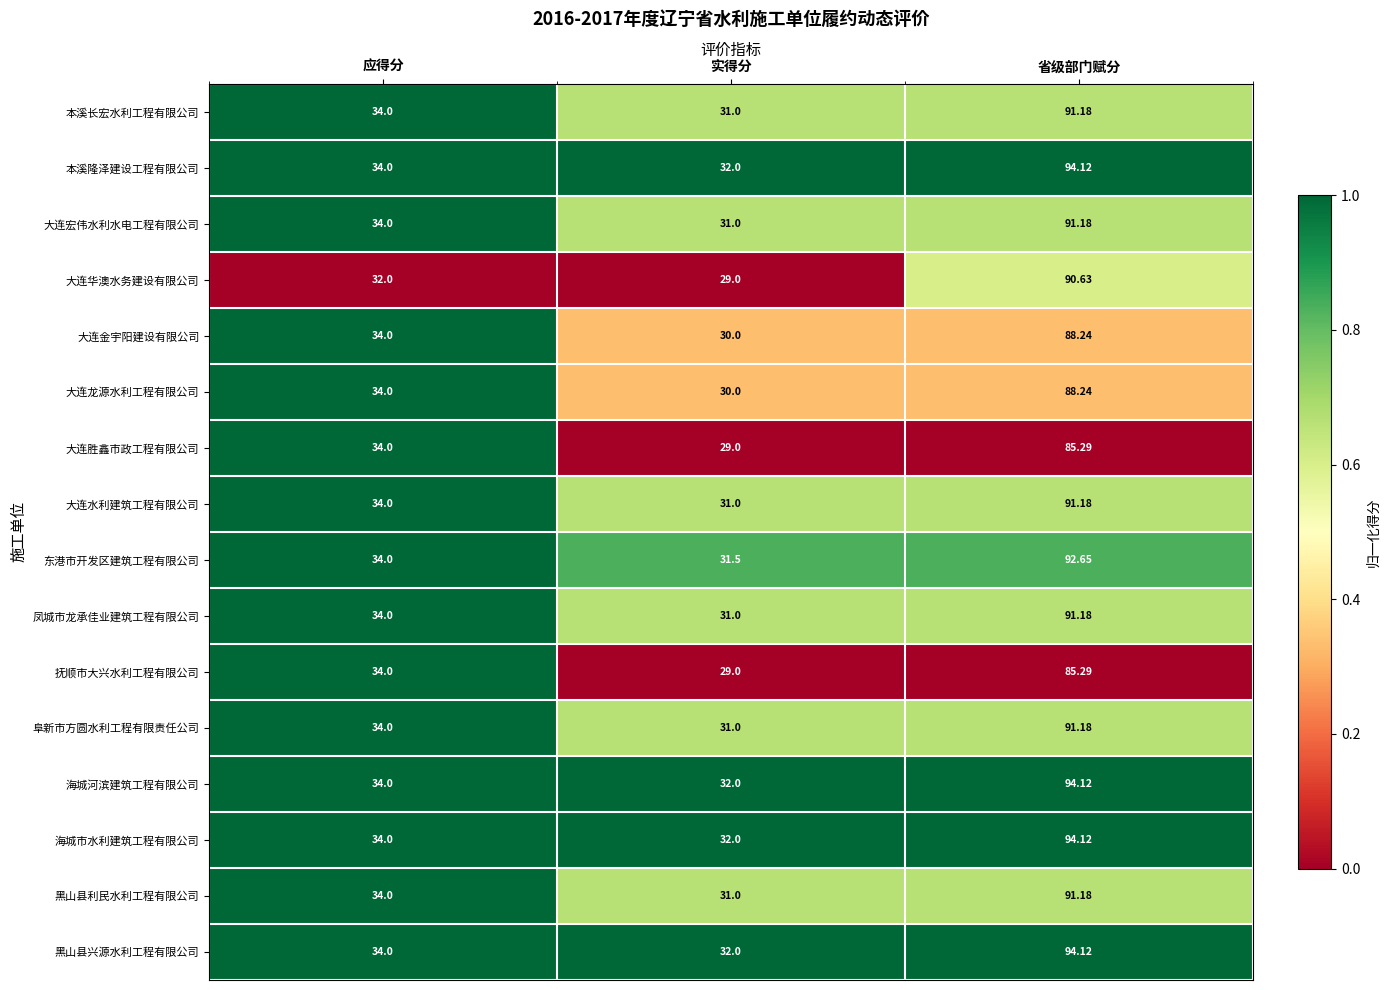

Is the value of 本溪隆泽建设工程有限公司 at 省级部门赋分 greater than the value of 本溪长宏水利工程有限公司 at 应得分?

Yes